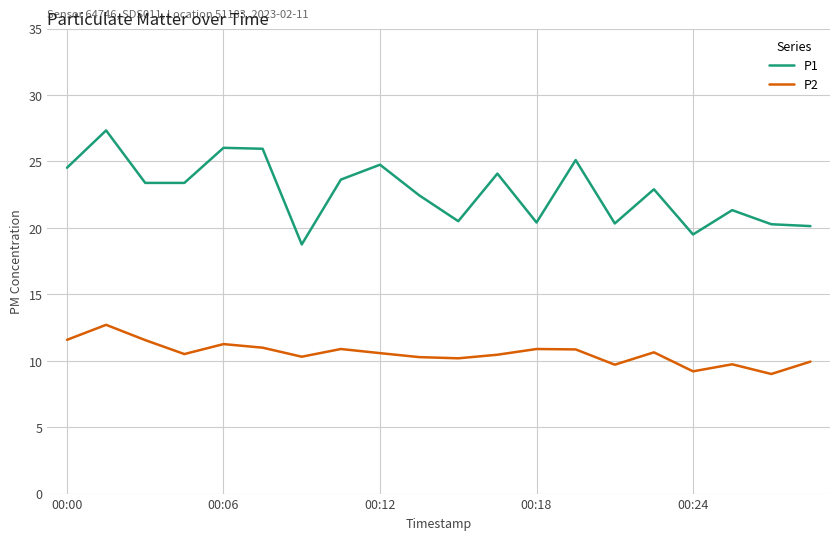

True or false: P2 and P1 intersect in this chart.

False